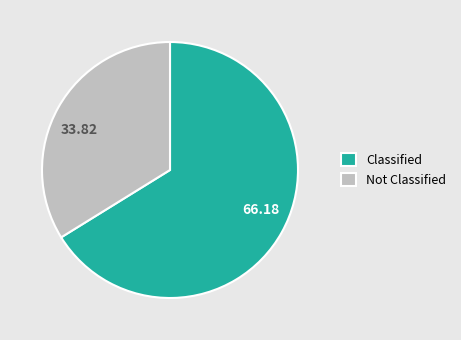

Count the number of slices in the pie.

2